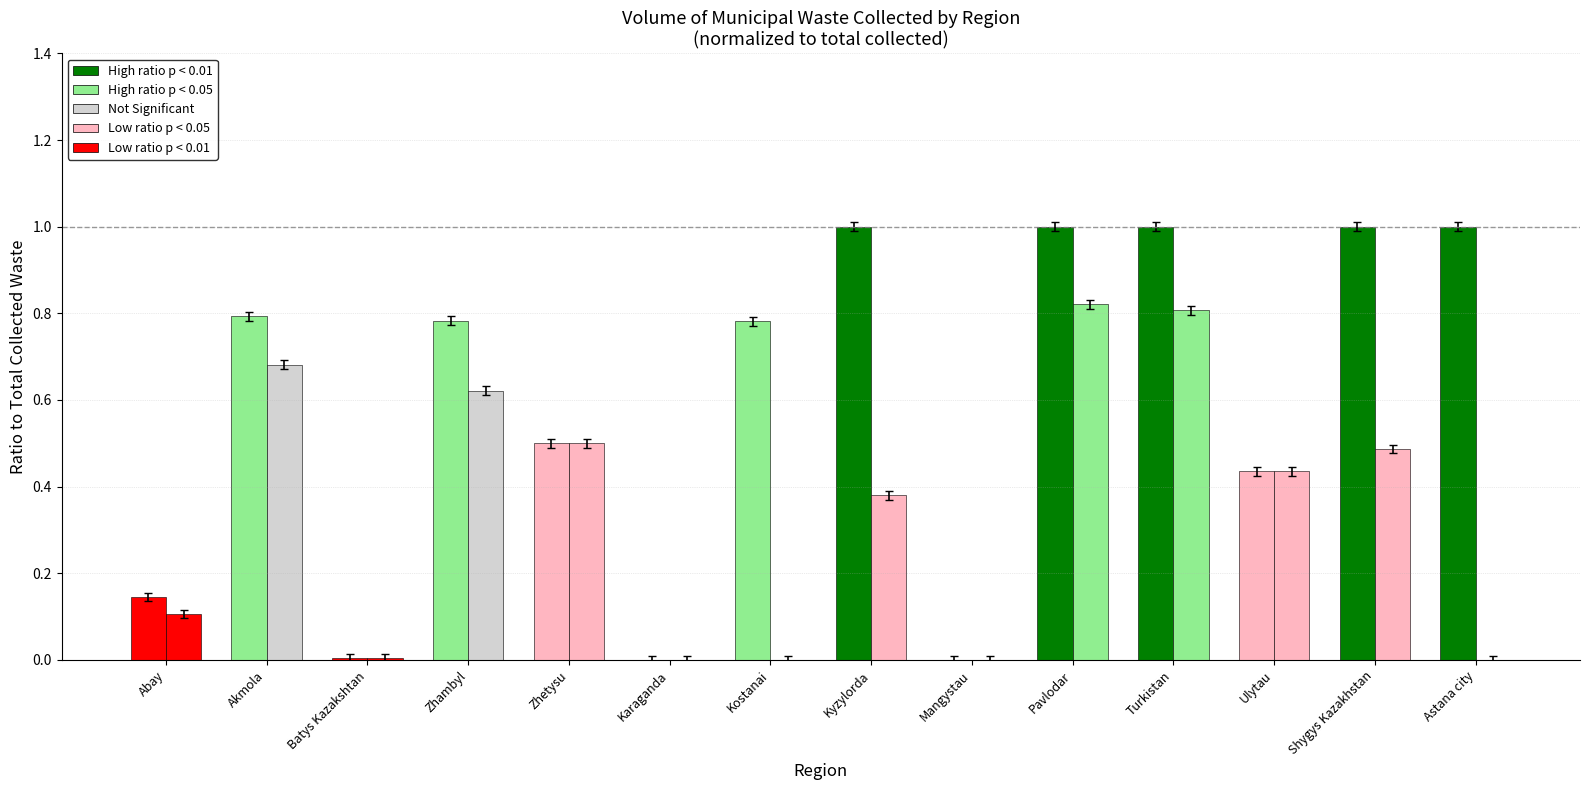

Are the bars grouped side by side (vs. stacked)?

Yes